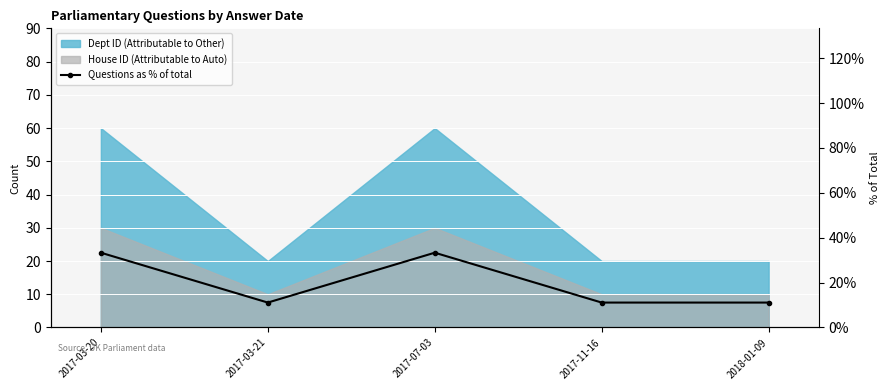

What is the label of the 1st point from the right?

2018-01-09